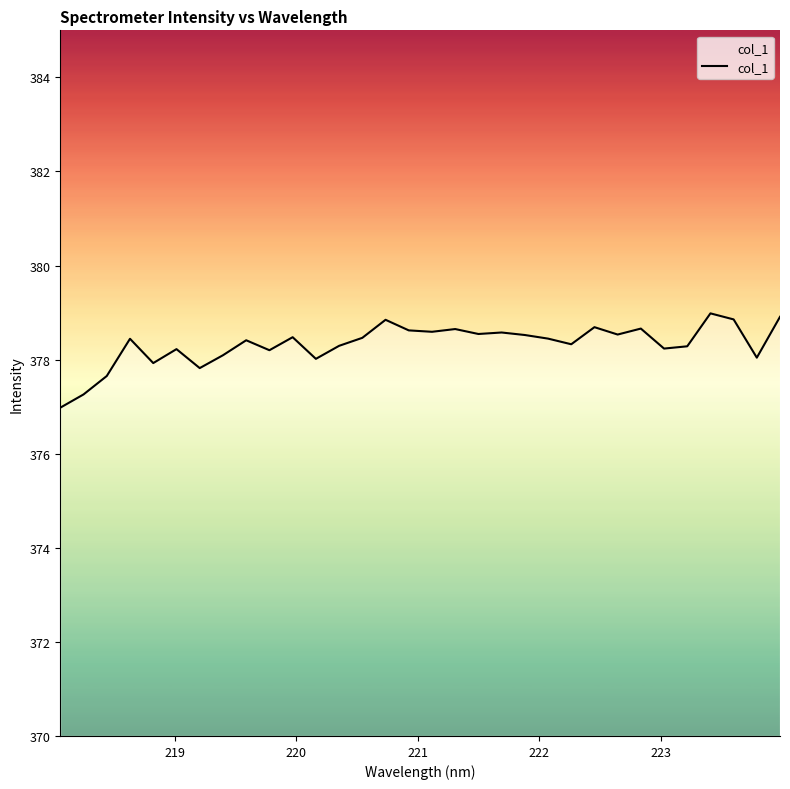

What is the smallest value displayed?

377.0